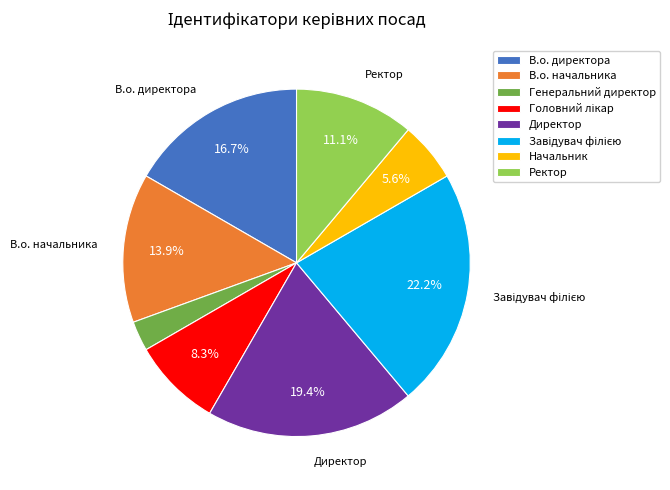

True or false: Начальник accounts for 1% of the total.

False